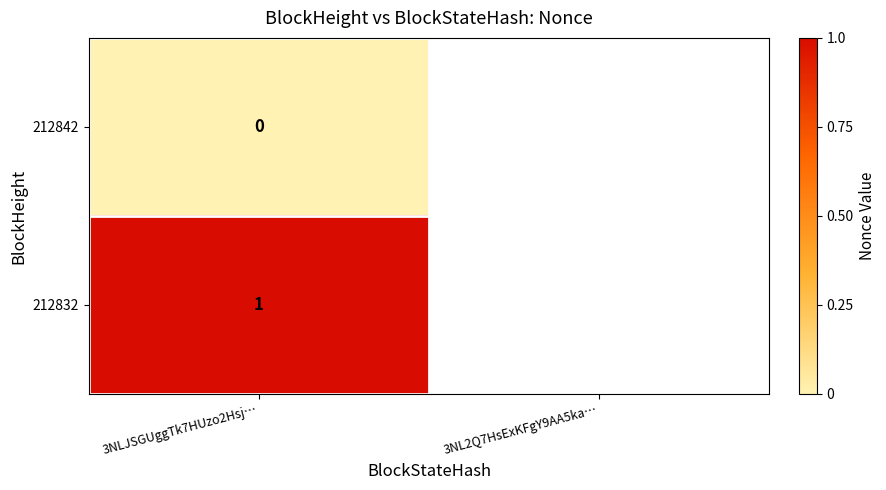

The 212832 series shows 2 at 3NLJSGUggTk7HUzo2Hsj…. True or false?

False